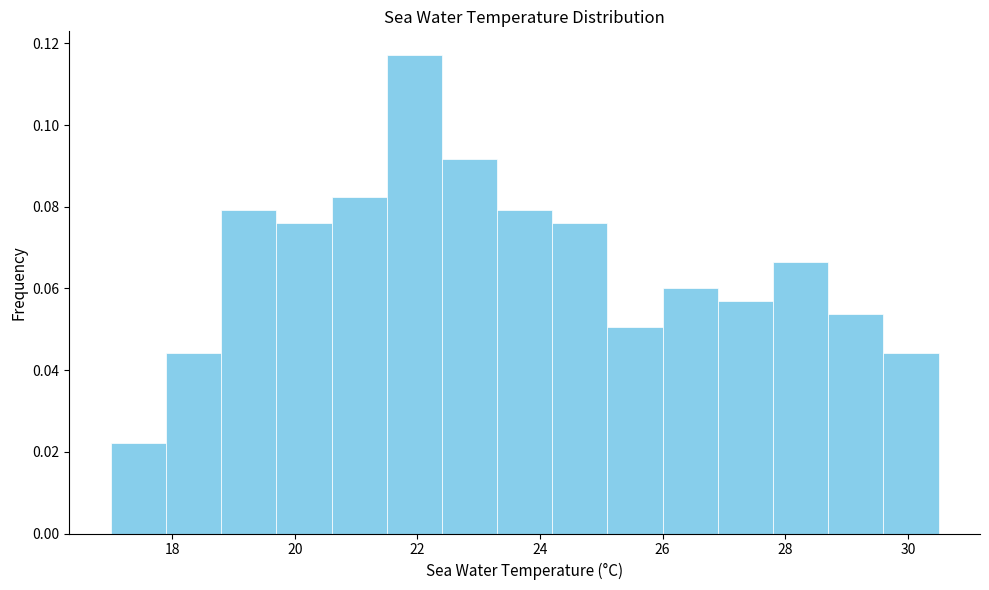

Reading left to right, transcribe this chart: for each bar, give the range it covers on the x-axis and its height. Neither the bar edges nor the heights are printed on the chart, so give them approximately, as read against the axes.

17.0 to 17.9: 0.022
17.9 to 18.8: 0.044
18.8 to 19.7: 0.080
19.7 to 20.6: 0.076
20.6 to 21.5: 0.082
21.5 to 22.4: 0.118
22.4 to 23.3: 0.092
23.3 to 24.2: 0.080
24.2 to 25.1: 0.076
25.1 to 26.0: 0.050
26.0 to 26.9: 0.060
26.9 to 27.8: 0.056
27.8 to 28.7: 0.066
28.7 to 29.6: 0.054
29.6 to 30.5: 0.044